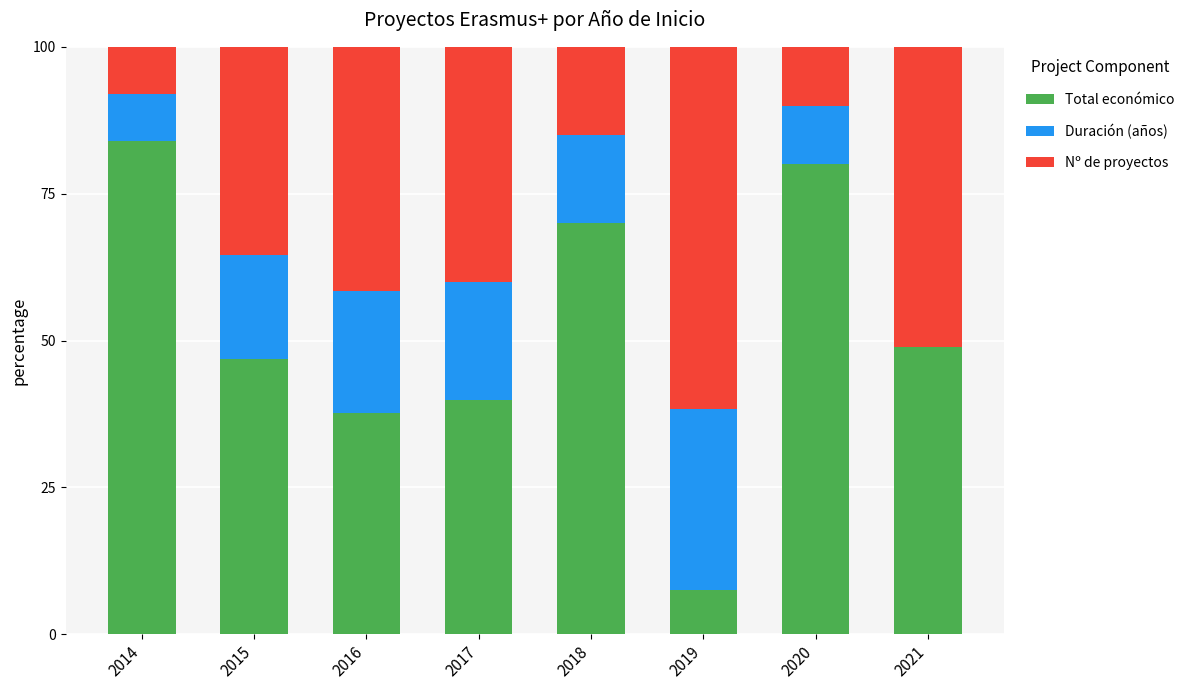

Which category has the highest value in the Total económico series?

2014